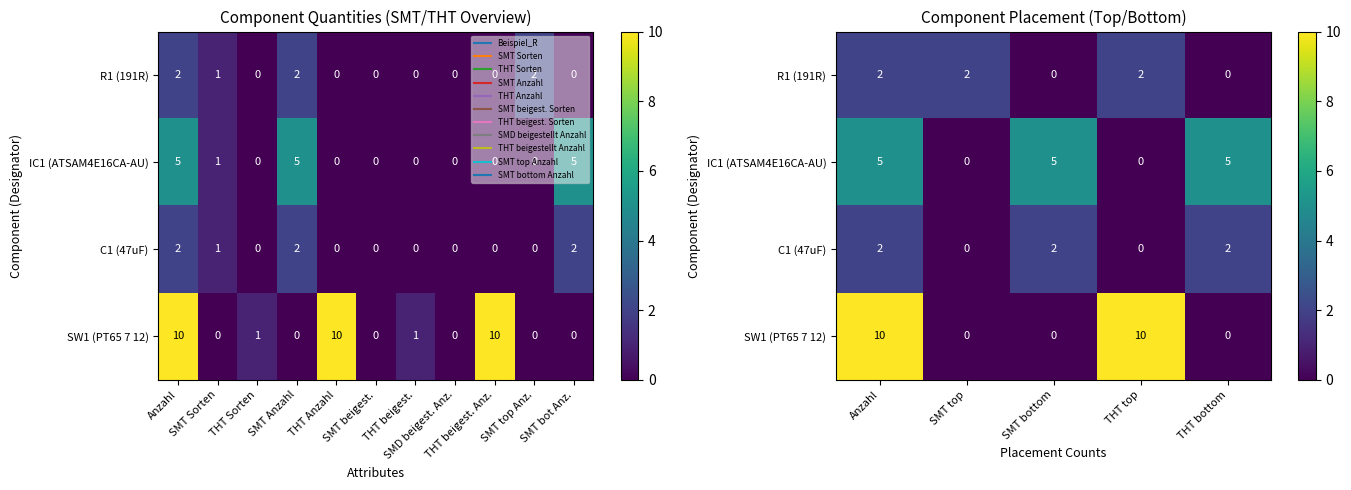

Which series has the largest range (max minus min)?

SW1 (PT65 7 12)